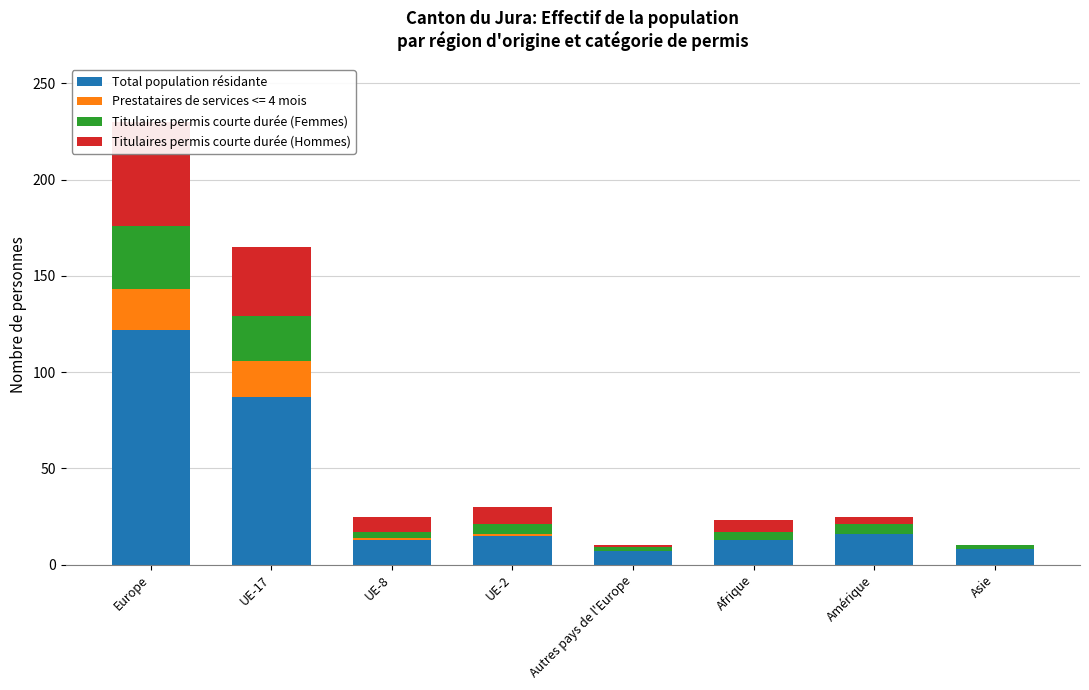

What is the total value across all series at UE-2?

29